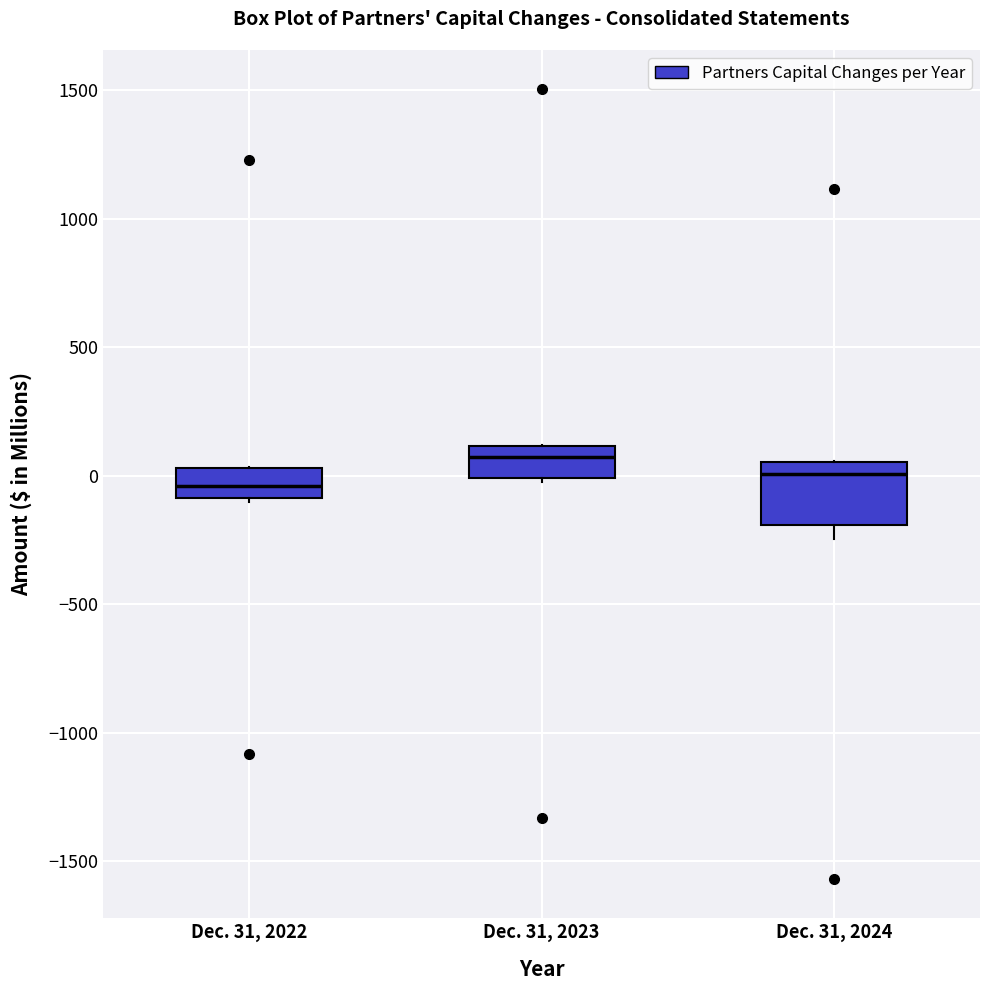

Reading left to right, transcribe this box plot: for each box, give where its median line is, the range the box spans, and where its two whiskers end, as read against the y-axis. The values are not printed on the chart, so give them approximately, as read against the axis.

Dec. 31, 2022: median -50, box -100 to 50, whiskers -100 to 50
Dec. 31, 2023: median 50, box 0 to 100, whiskers 0 (just below the box's lower edge) to 100
Dec. 31, 2024: median 0, box -200 to 50, whiskers -250 to 50